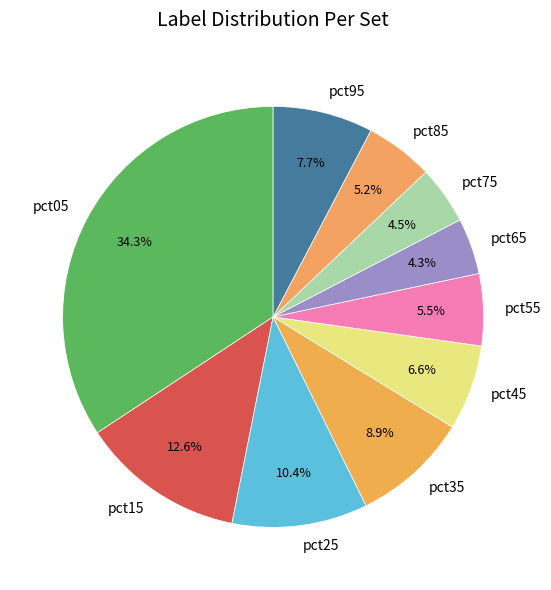

To the nearest percent, what portion does pct15 represent?

13%